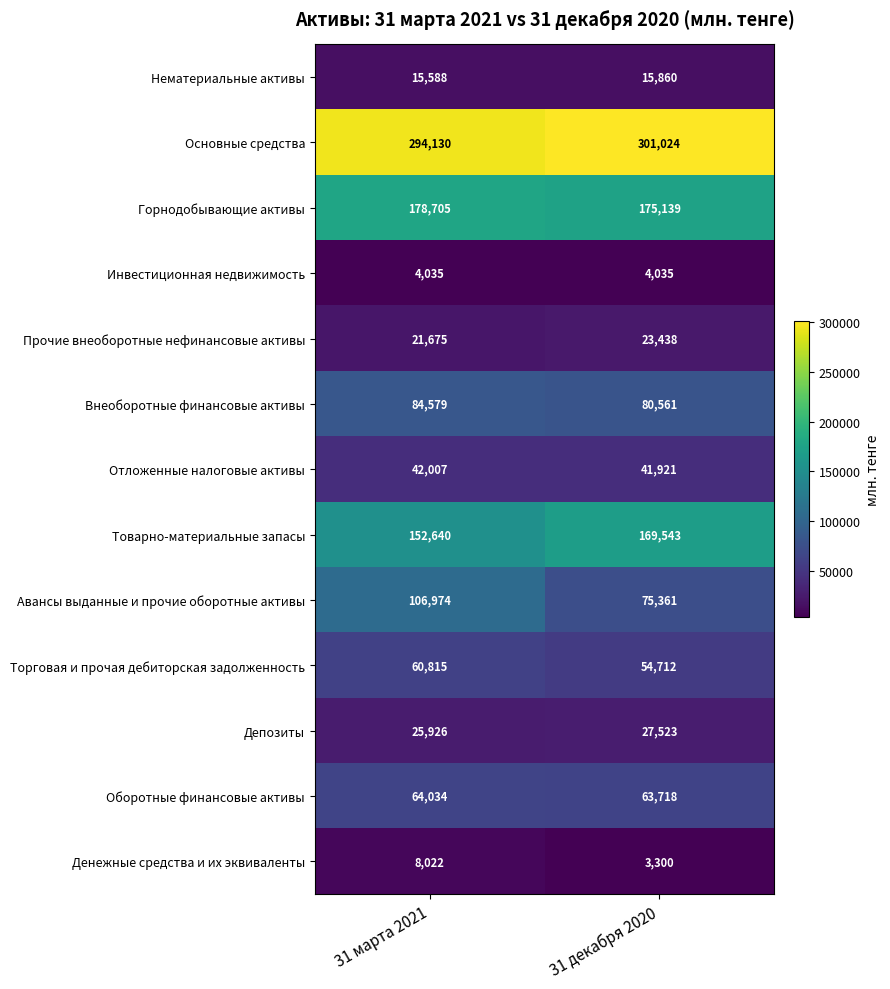

What is the average value of the Отложенные налоговые активы series?

41964